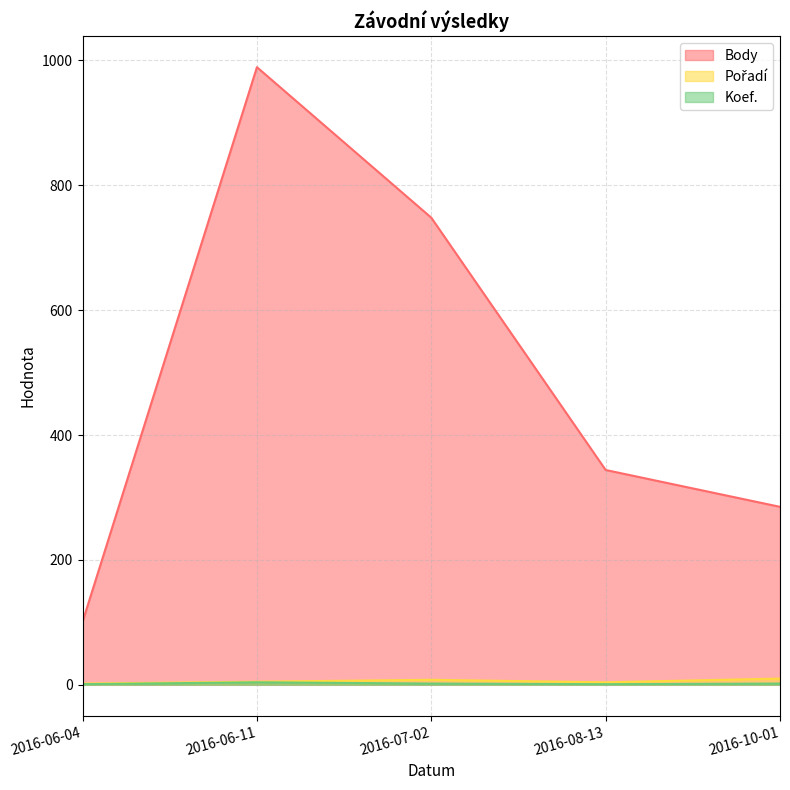

Rank the series by their maximum value, from lowest to highest.

Koef., Pořadí, Body